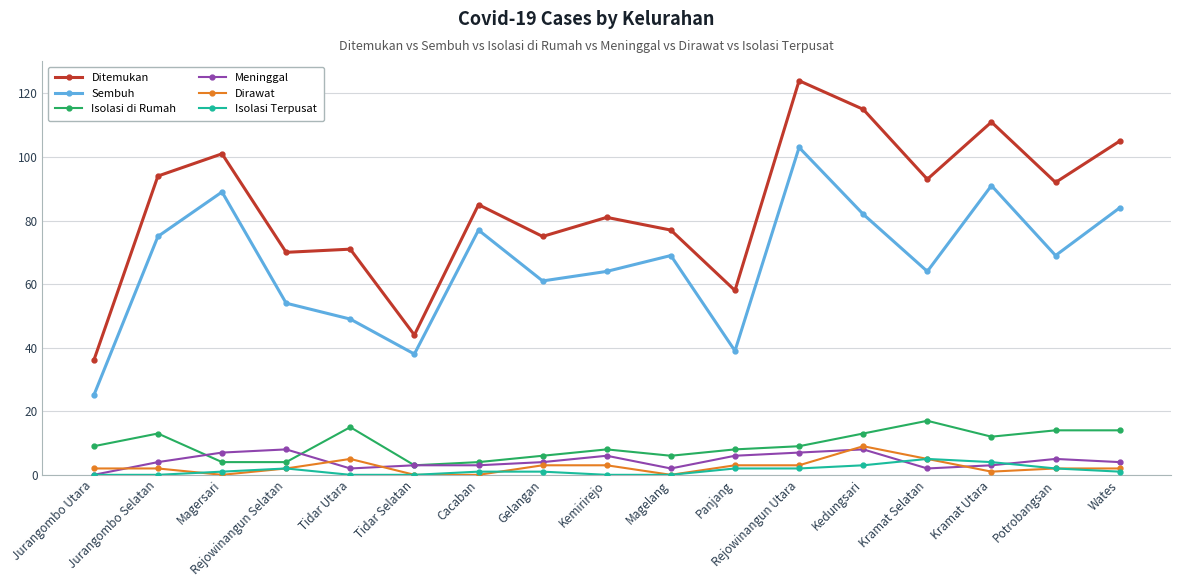

True or false: Sembuh and Dirawat cross at least once.

False